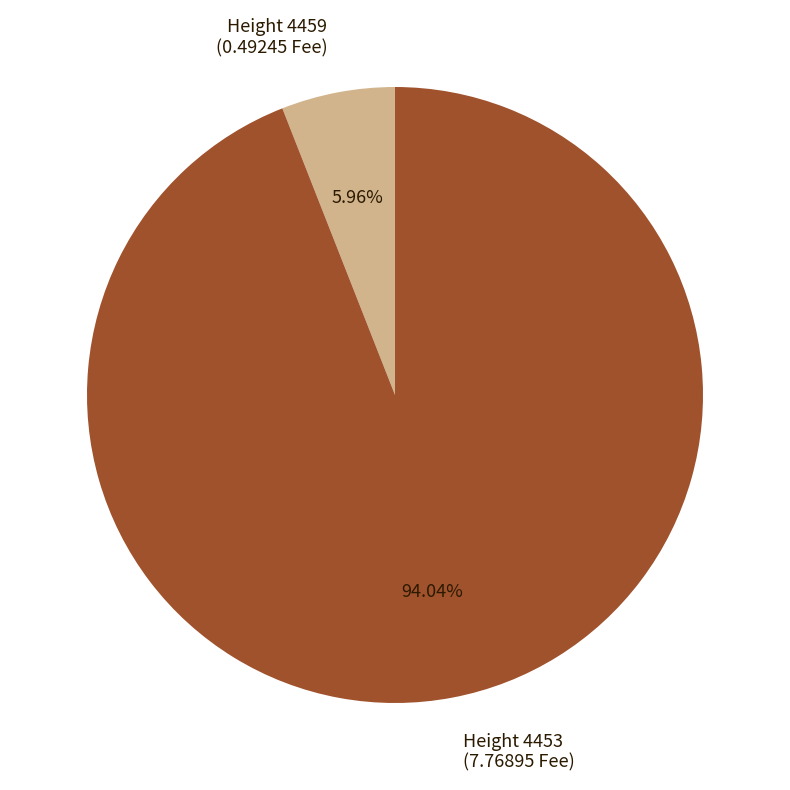

Which category accounts for the majority?

Height 4453